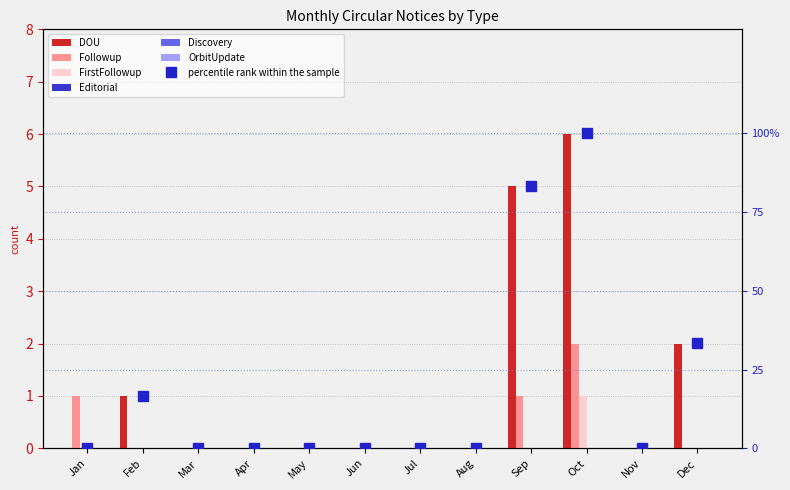

What is the average value of the DOU series?

1